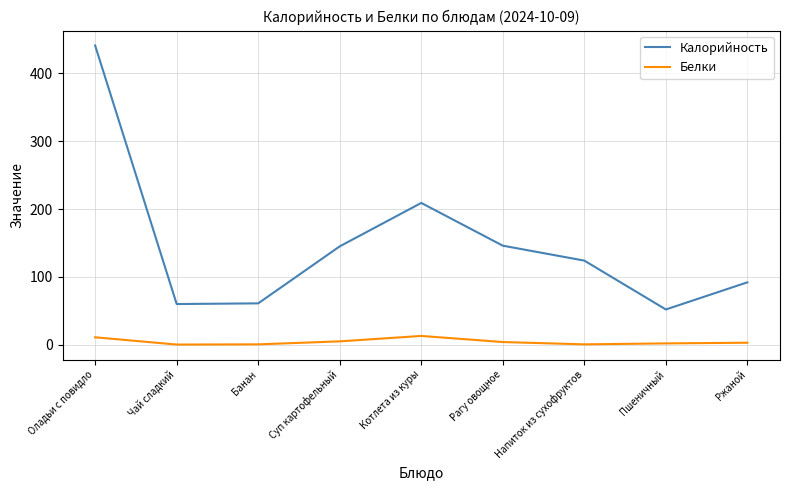

List the series in order of their overall mean, highest first.

Калорийность, Белки